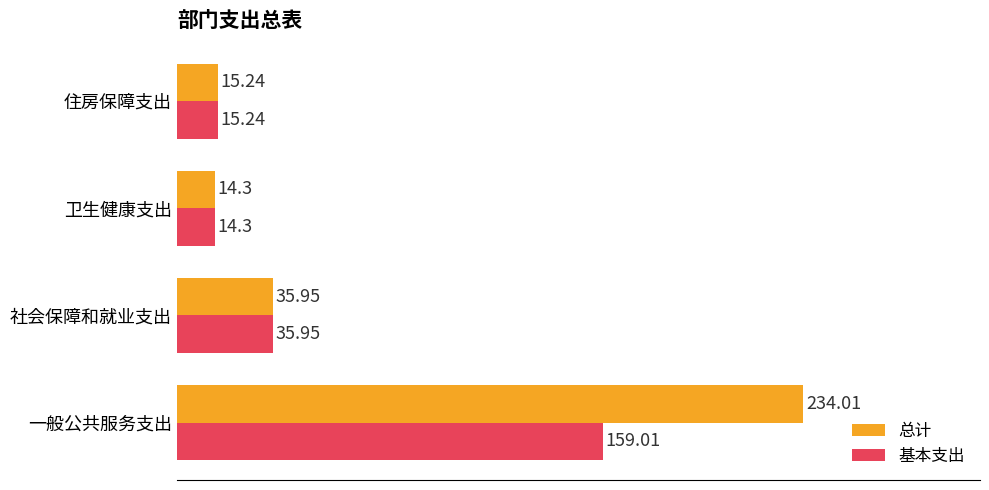

At which label is 基本支出 closest to 86?

社会保障和就业支出